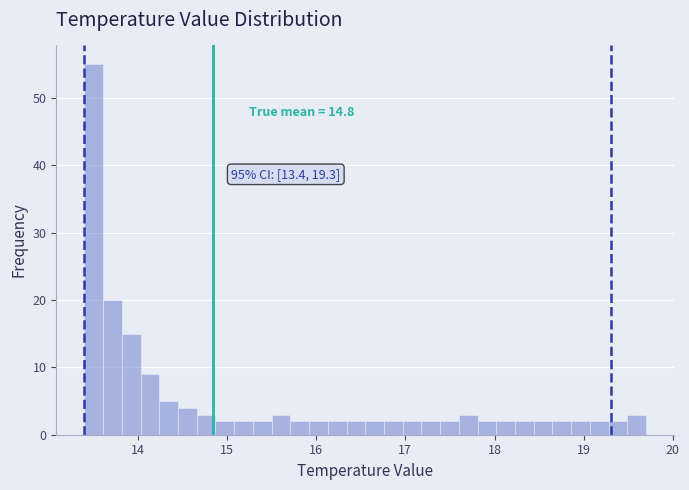

Around what value on the x-axis is the tallest bar? Give the approximate position of its centre, as read against the axis.

13.5